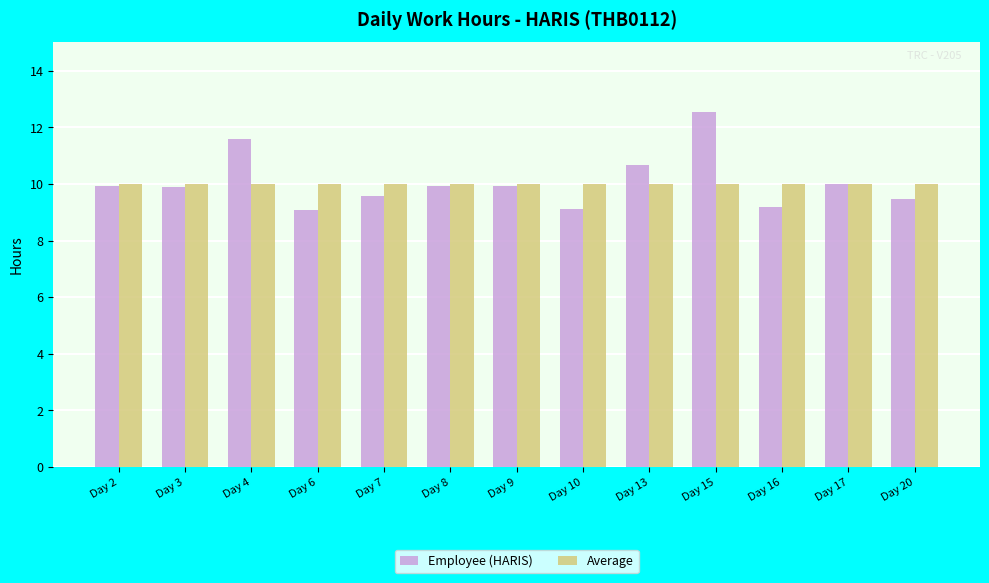

True or false: Employee (HARIS) has a value of 9.9 at Day 2.

True